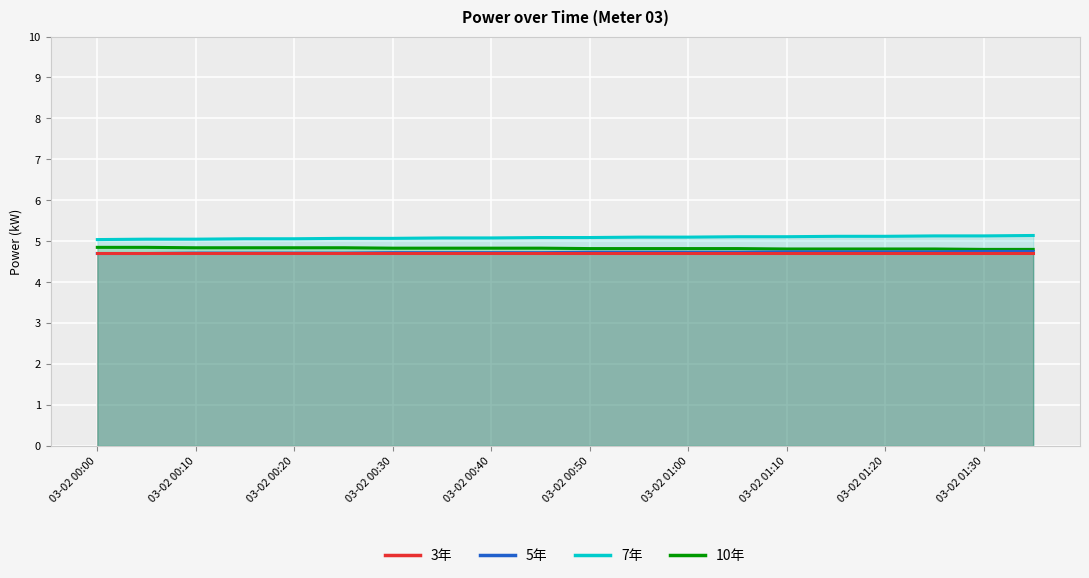

Which series has the largest total across all categories?

7年